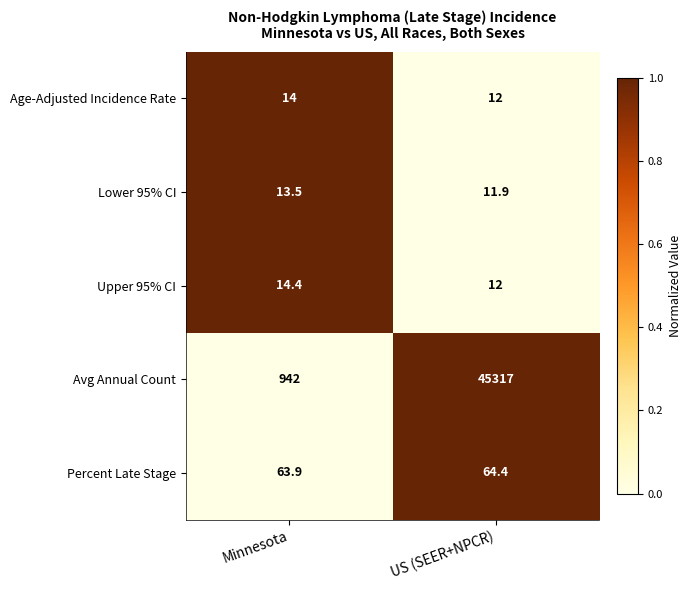

What is the difference between the highest and lowest values at Minnesota?

928.5